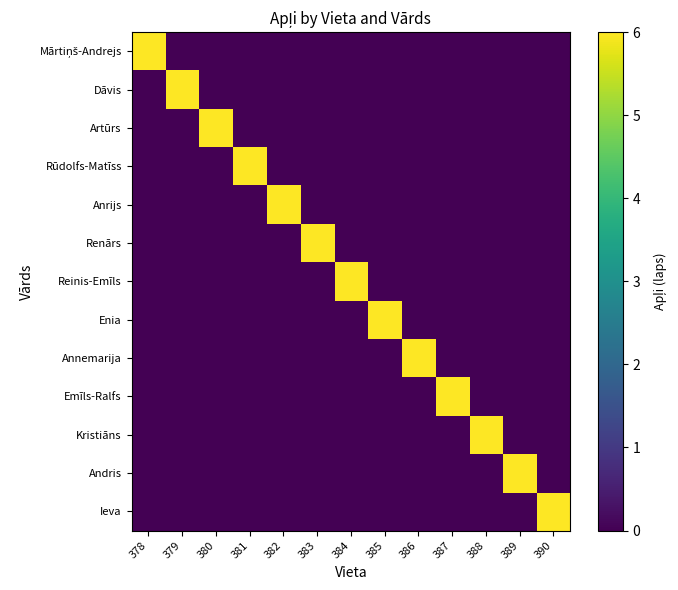

Which label corresponds to the smallest value in the chart?

379